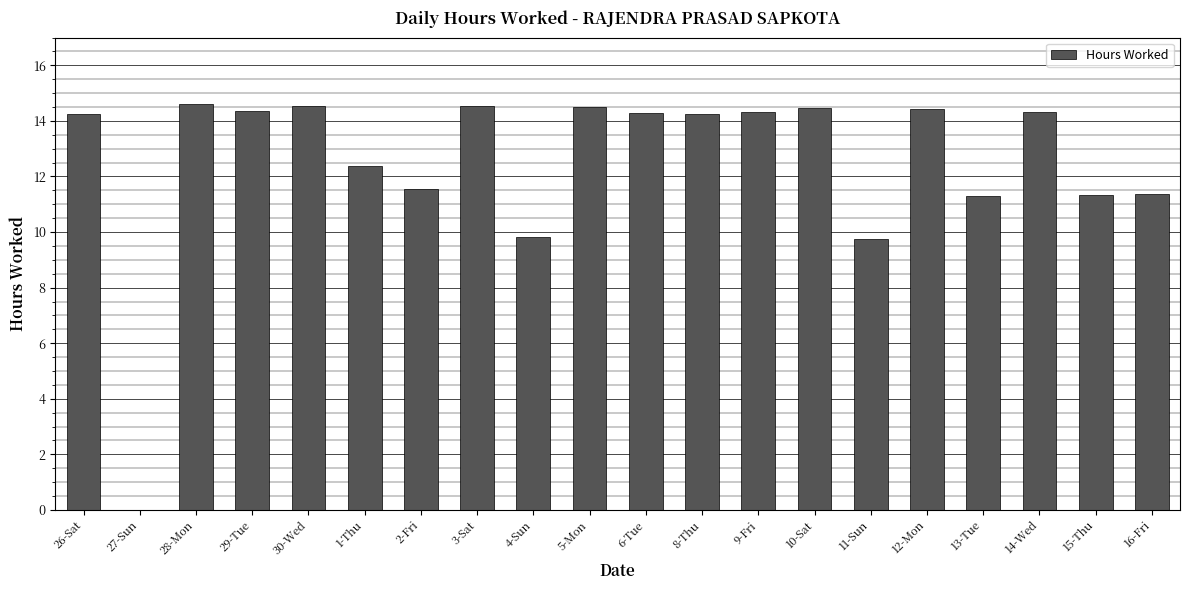

Is it true that the value at 30-Wed is 14.5?

True